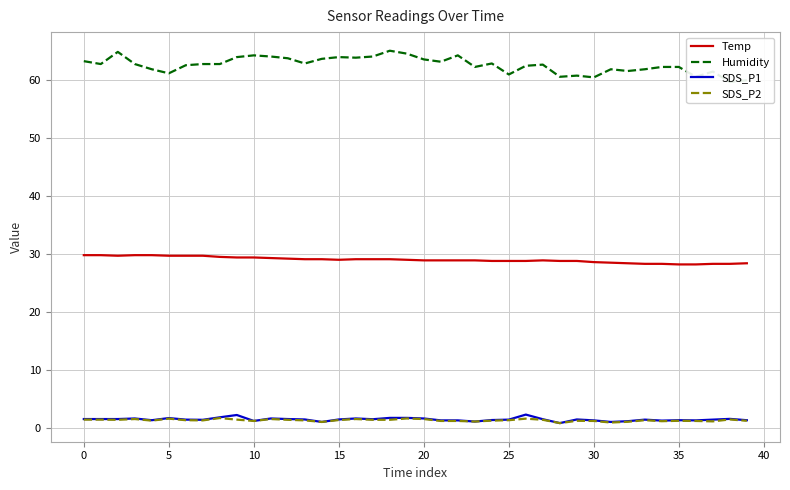

What is the minimum value for Temp?

28.2